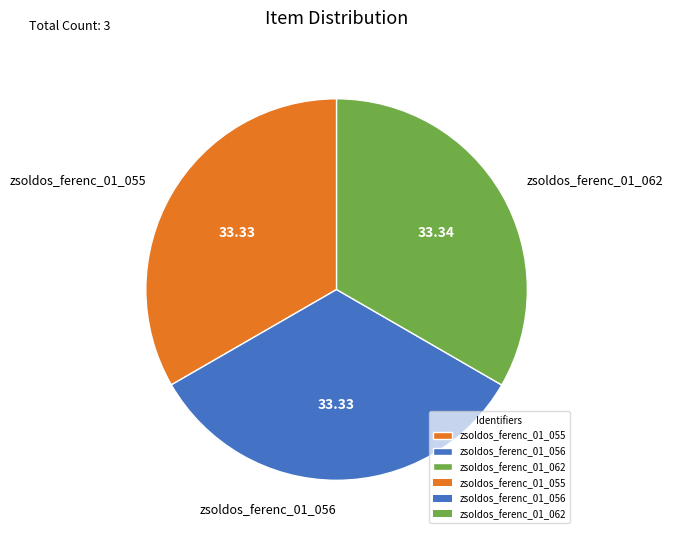

Approximately how many times larger is the value at zsoldos_ferenc_01_056 compared to zsoldos_ferenc_01_062?

1.0